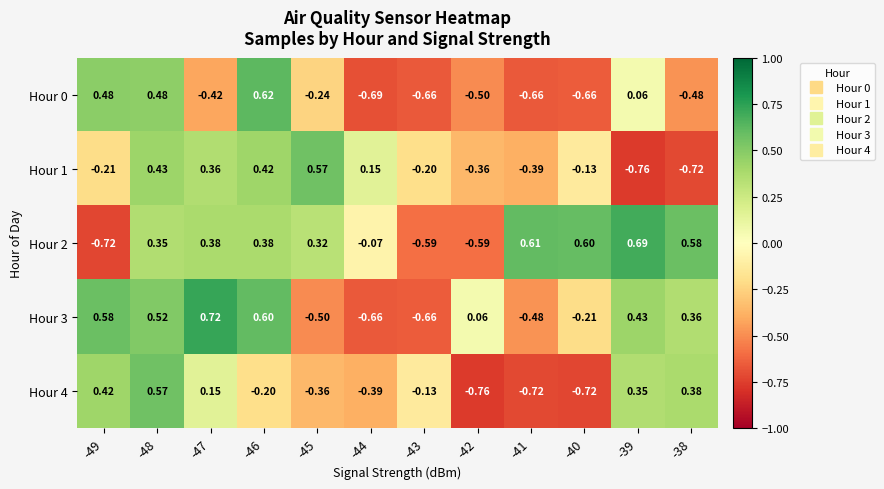

Is the value of Hour 0 at -46 greater than the value of Hour 4 at -49?

Yes